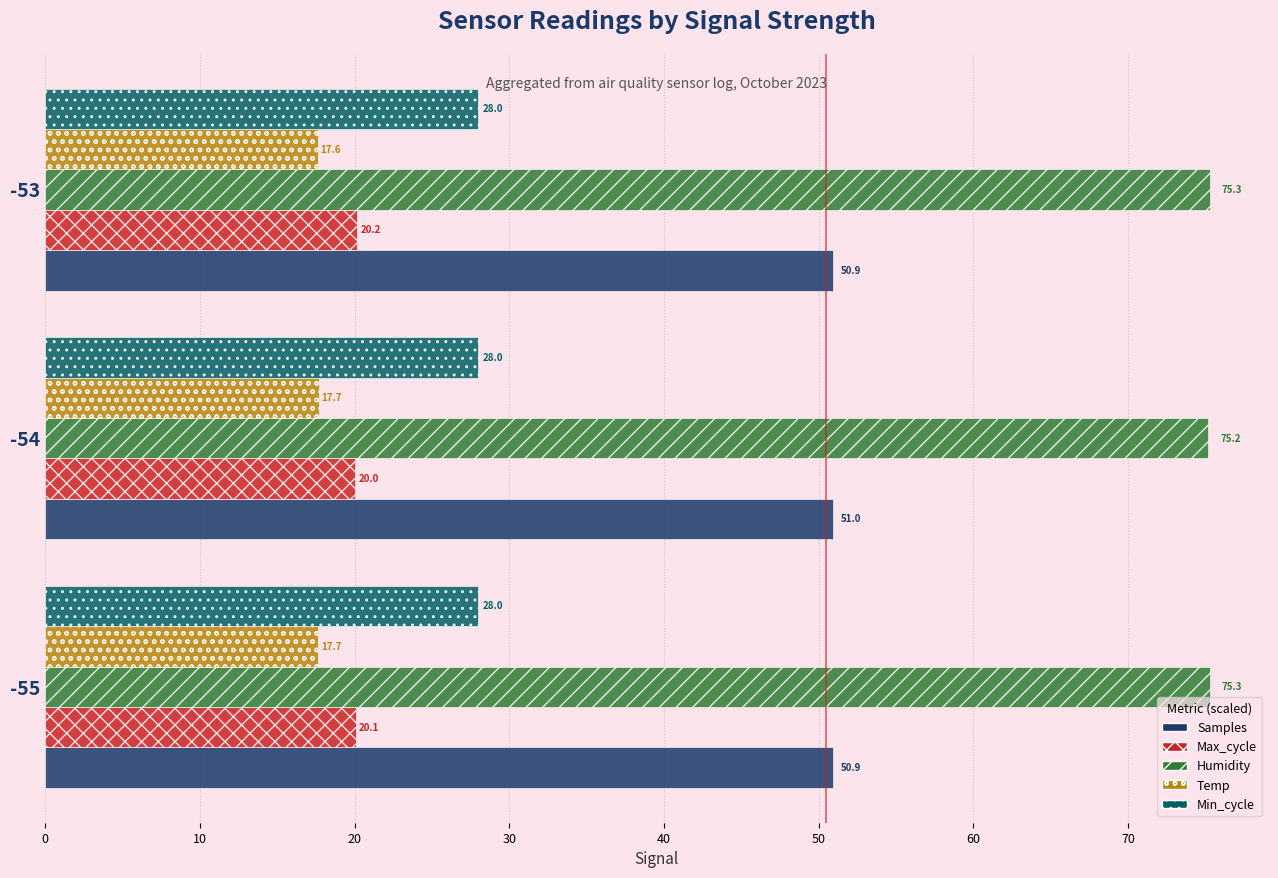

Which series has the largest total across all categories?

Humidity